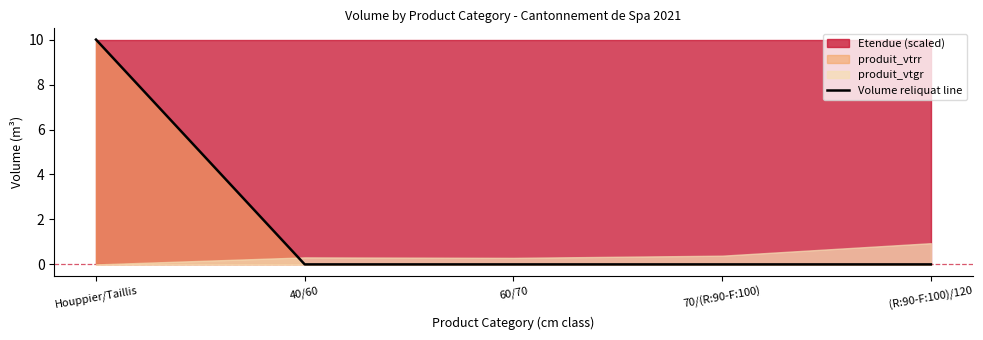

How many lines are shown in the chart?

1